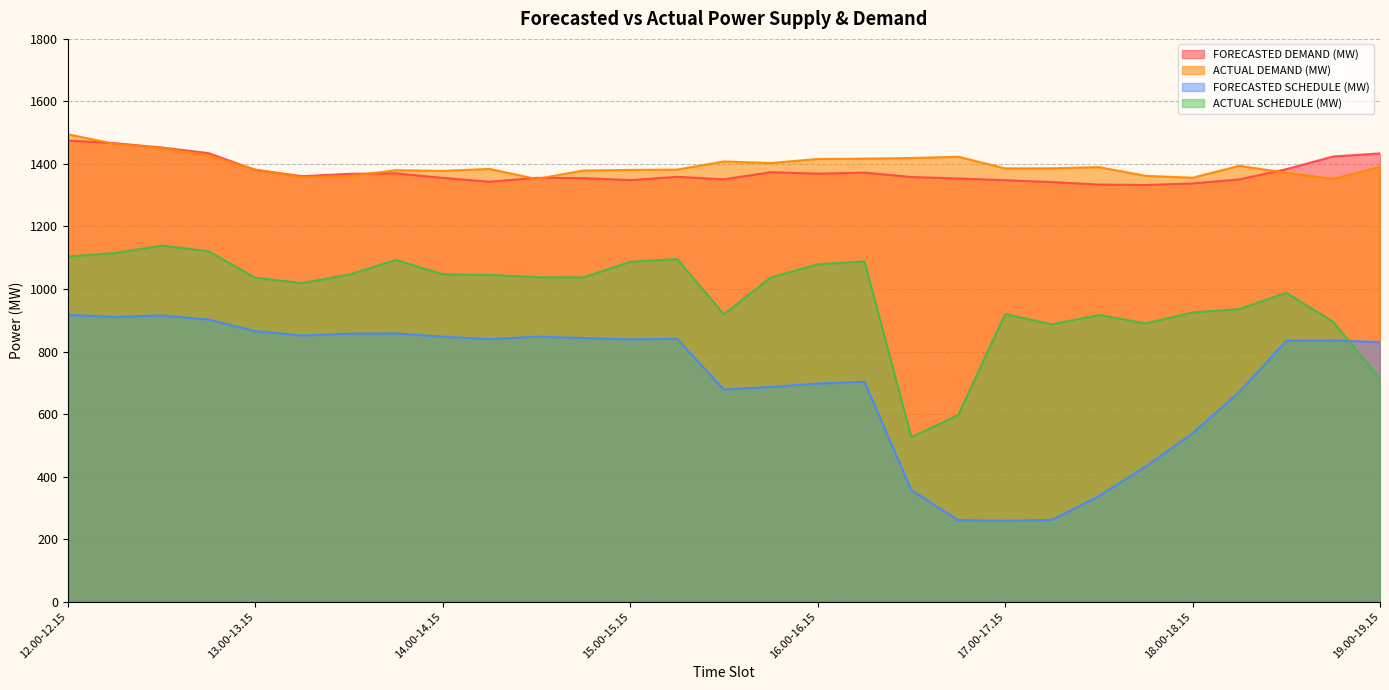

What is the label of the 10th point from the left?

14.15-14.30